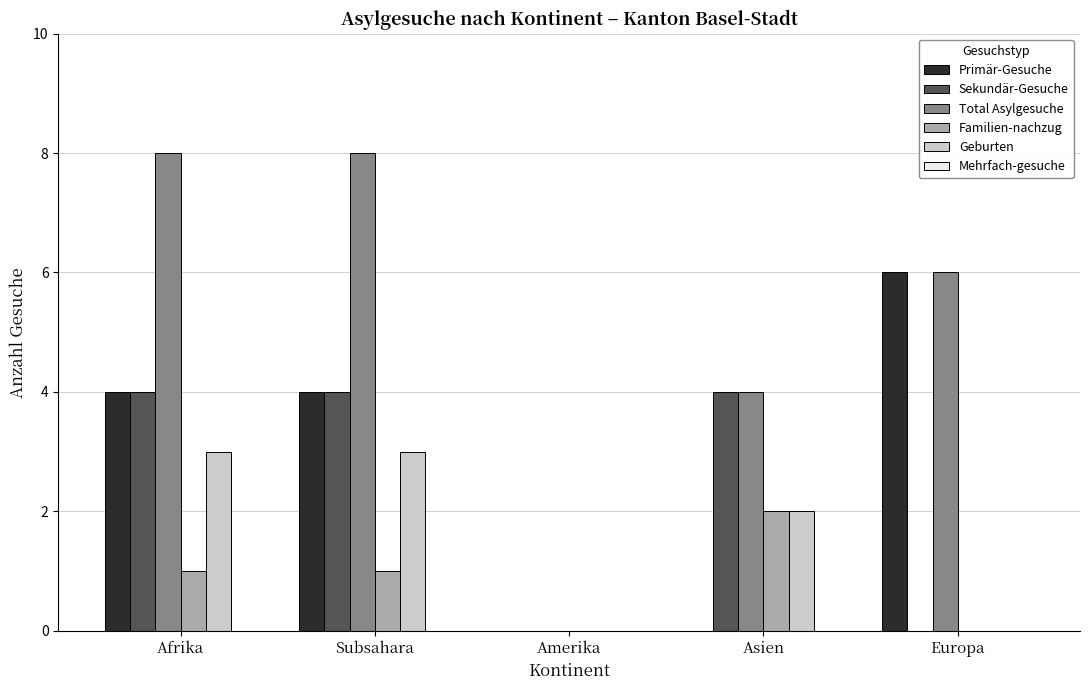

Reading left to right, extract all data points from this chart.

Primär-Gesuche: Afrika=4	Subsahara=4	Amerika=0	Asien=0	Europa=6
Sekundär-Gesuche: Afrika=4	Subsahara=4	Amerika=0	Asien=4	Europa=0
Total Asylgesuche: Afrika=8	Subsahara=8	Amerika=0	Asien=4	Europa=6
Familien-nachzug: Afrika=1	Subsahara=1	Amerika=0	Asien=2	Europa=0
Geburten: Afrika=3	Subsahara=3	Amerika=0	Asien=2	Europa=0